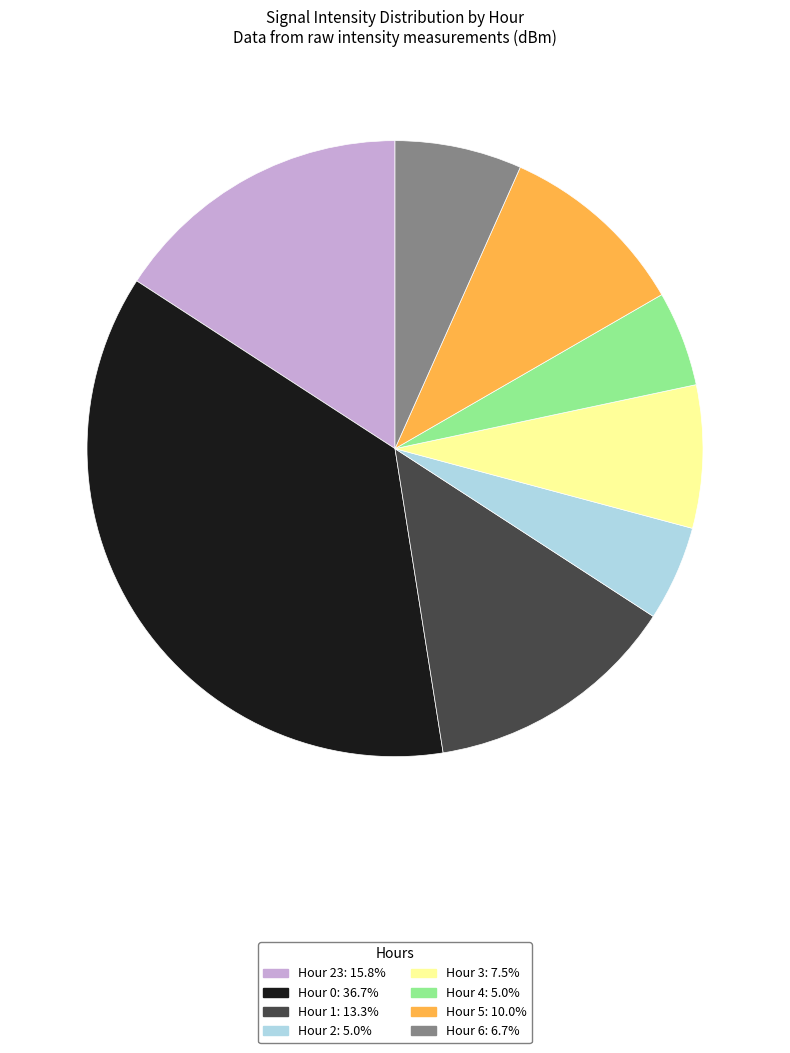

Is there a majority slice in this chart?

No